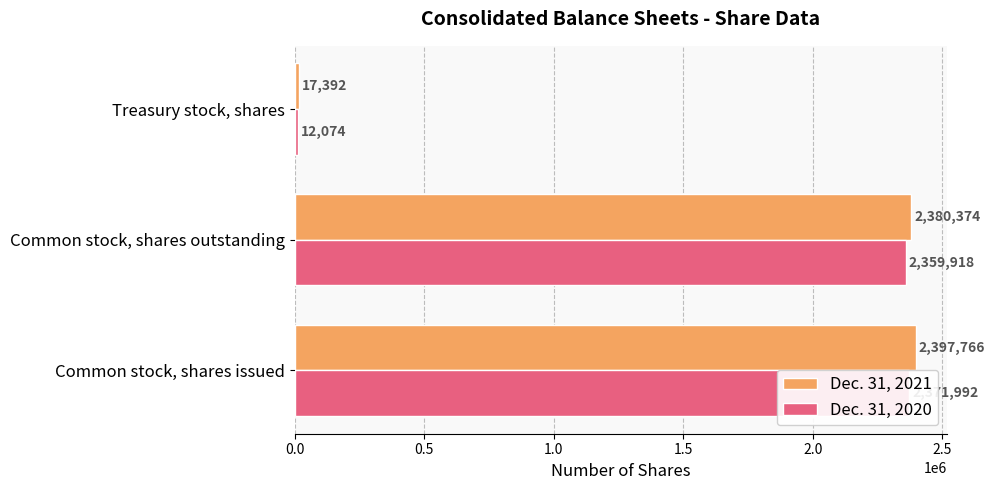

Rank the series by their average value, from lowest to highest.

Dec. 31, 2020, Dec. 31, 2021